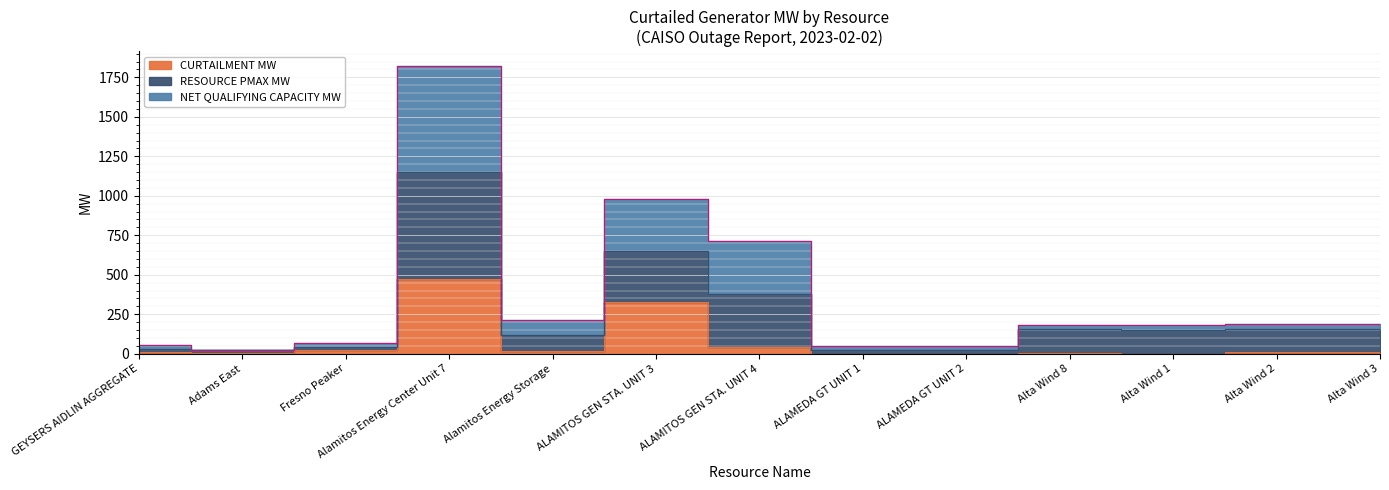

Between Adams East and ALAMEDA GT UNIT 2, which series saw the biggest shift?

NET QUALIFYING CAPACITY MW